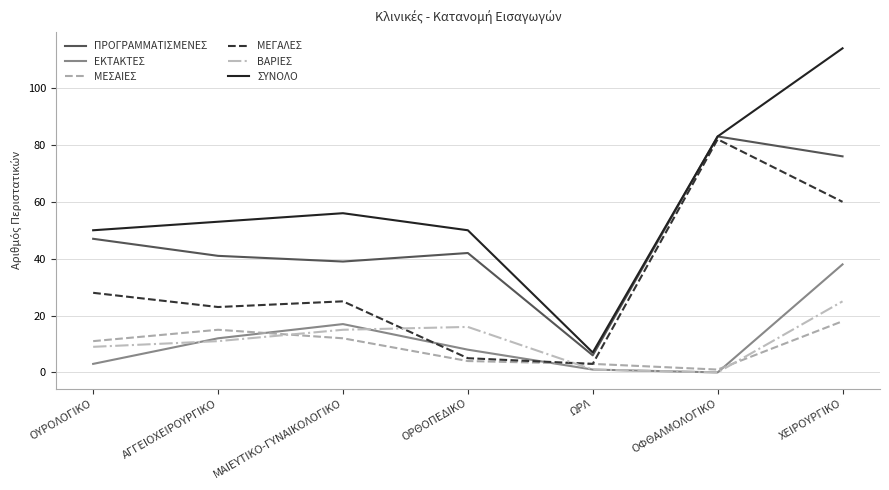

What are all the series names shown in the legend?

ΠΡΟΓΡΑΜΜΑΤΙΣΜΕΝΕΣ, ΕΚΤΑΚΤΕΣ, ΜΕΣΑΙΕΣ, ΜΕΓΑΛΕΣ, ΒΑΡΙΕΣ, ΣΥΝΟΛΟ